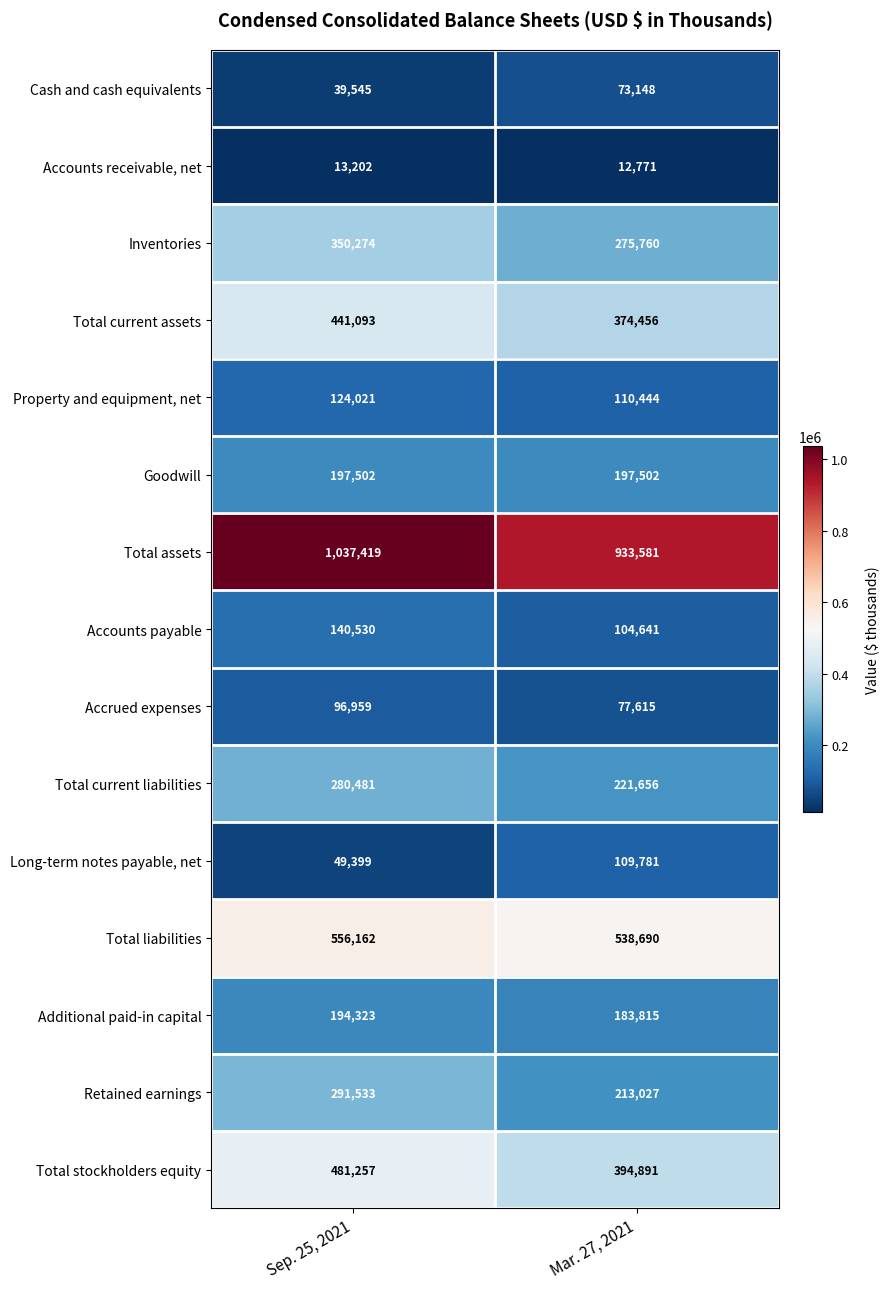

At Mar. 27, 2021, list the series in order from smallest to largest.

Accounts receivable, net, Cash and cash equivalents, Accrued expenses, Accounts payable, Long-term notes payable, net, Property and equipment, net, Additional paid-in capital, Goodwill, Retained earnings, Total current liabilities, Inventories, Total current assets, Total stockholders equity, Total liabilities, Total assets